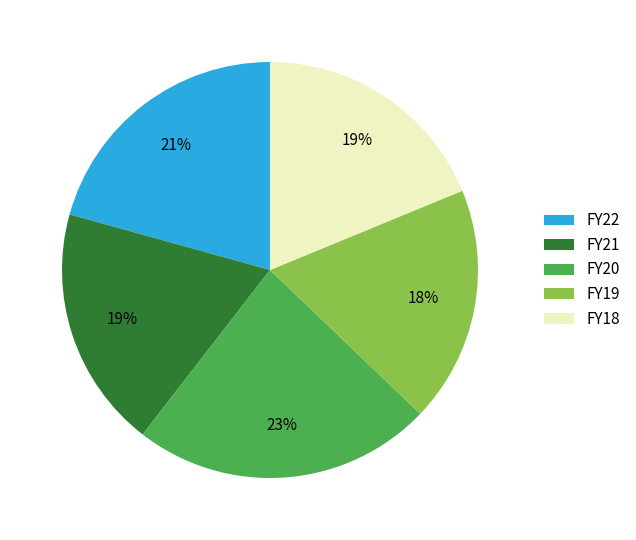

Count the number of slices in the pie.

5